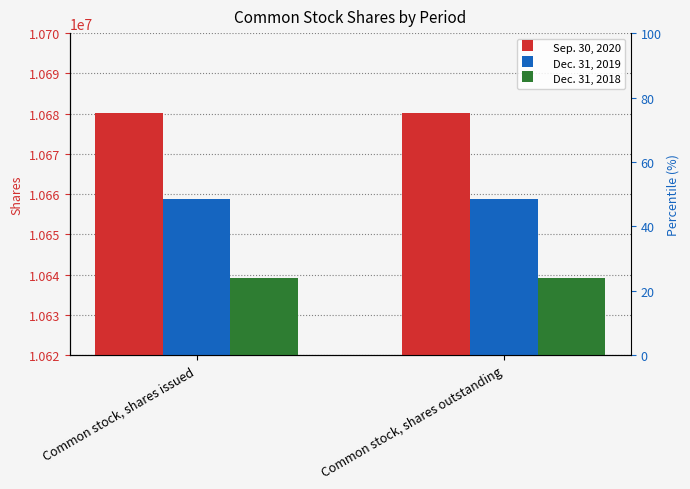

What is the sum of all Dec. 31, 2018 values?

21278580